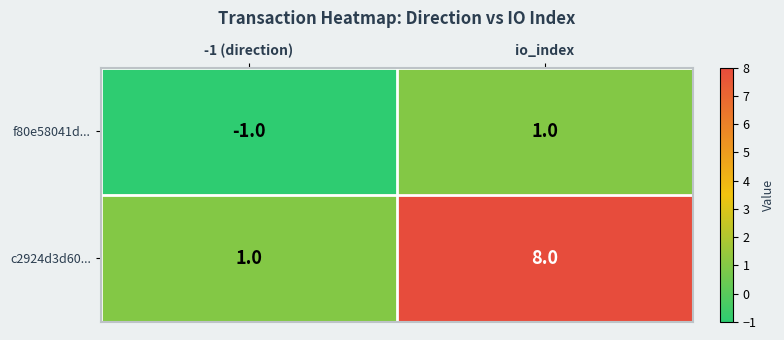

Which category has the lowest value across all series?

-1 (direction)